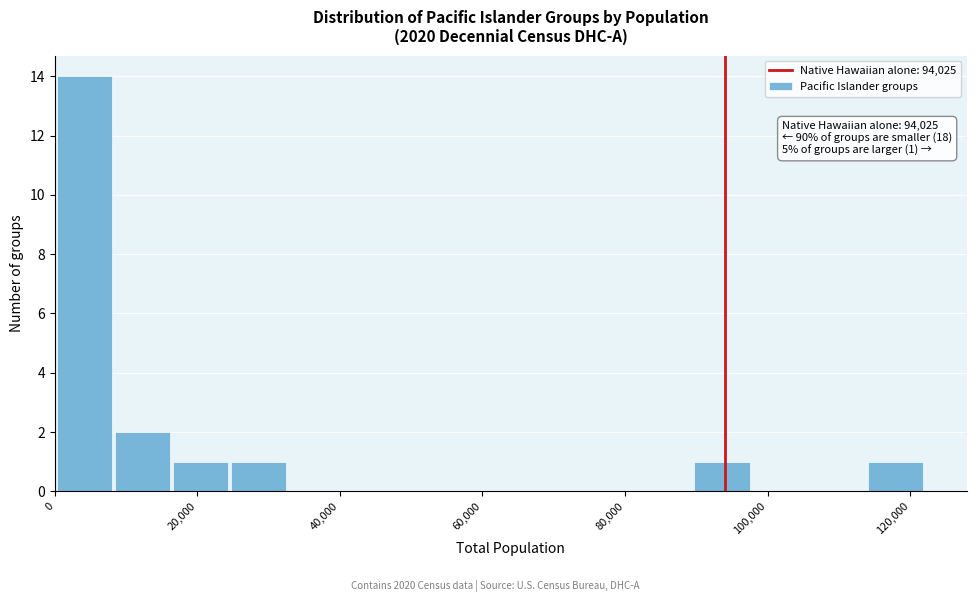

Which range on the x-axis has the tallest bar?

0 to 8000